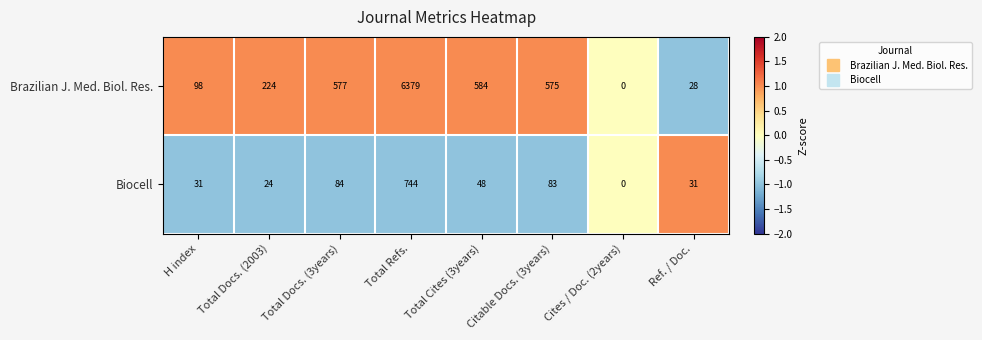

What is the sum of all Brazilian J. Med. Biol. Res. values?

8465